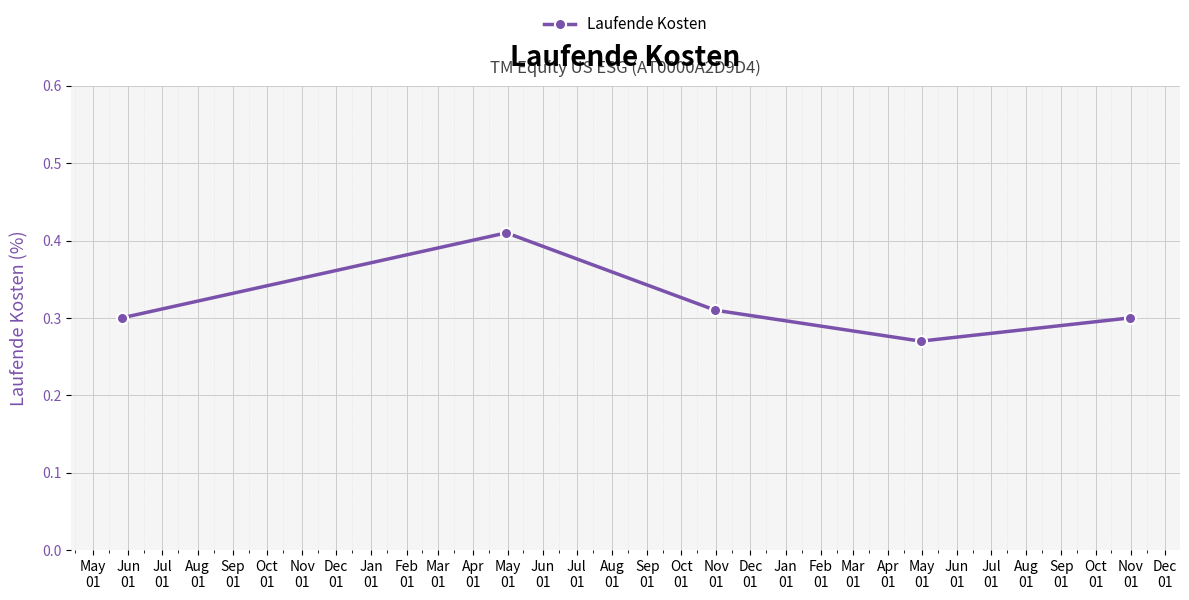

True or false: the data has more than 1 interior local peaks.

False